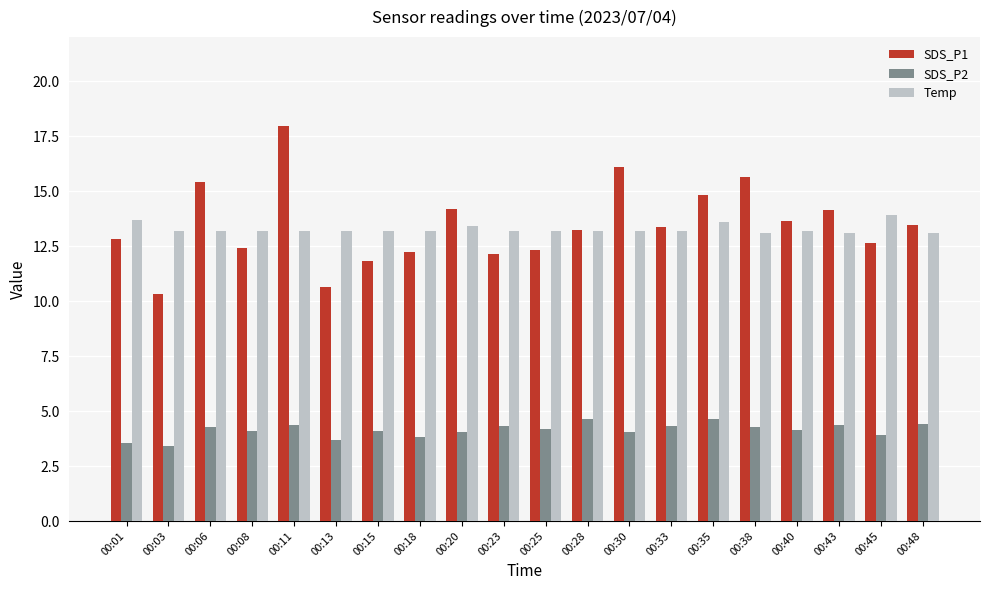

What is the value of the Temp bar at the 15th from the left?

13.6